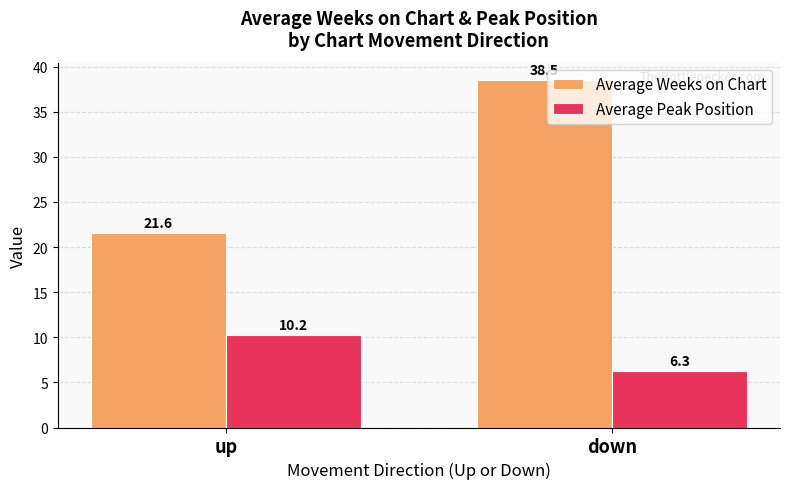

List the series in order of their peak value, highest first.

Average Weeks on Chart, Average Peak Position